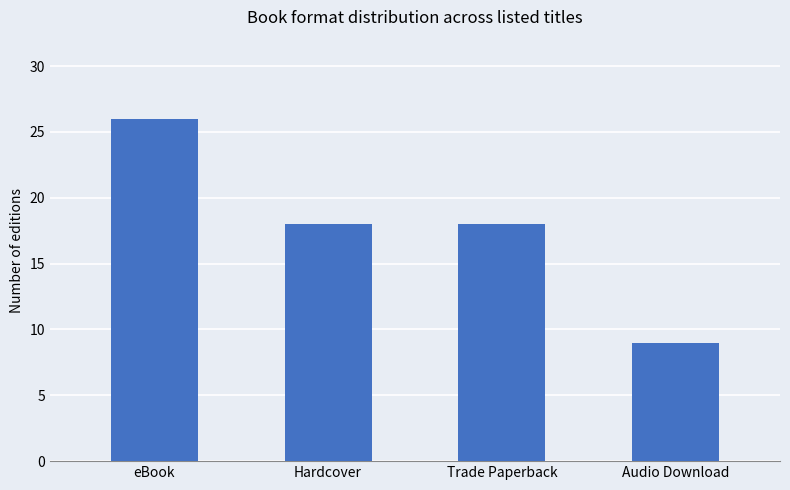

Does the chart contain any negative values?

No